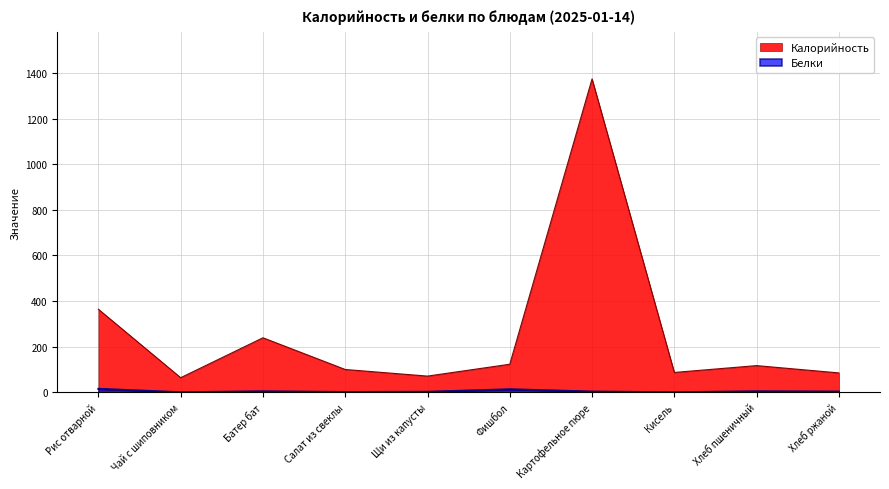

At how many categories does at least one series exceed 119?

4